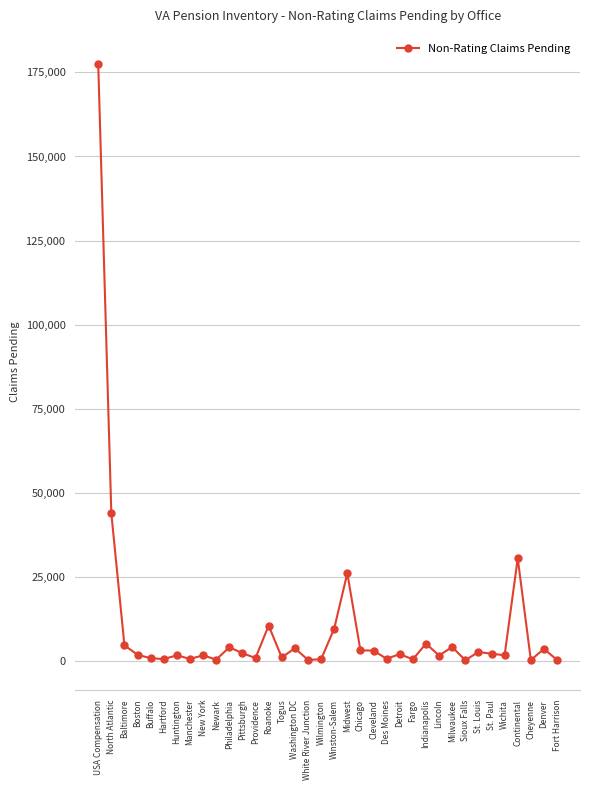

True or false: there are more than 2 points higher than both neighbors.

True